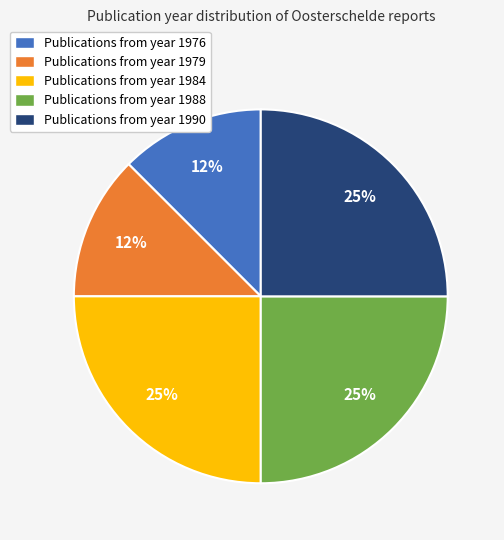

To the nearest percent, what is the average slice percentage?

20%